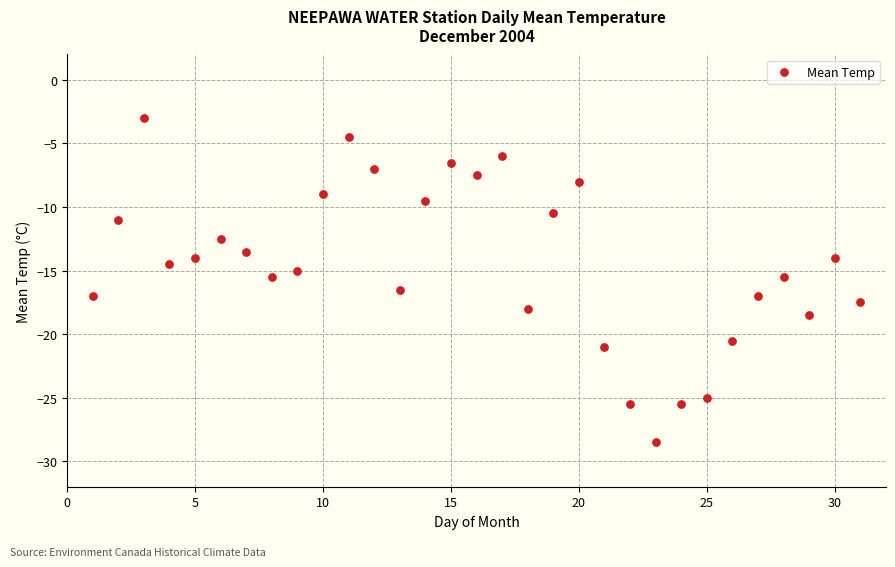

What is the range of X values (max minus min)?

30.0